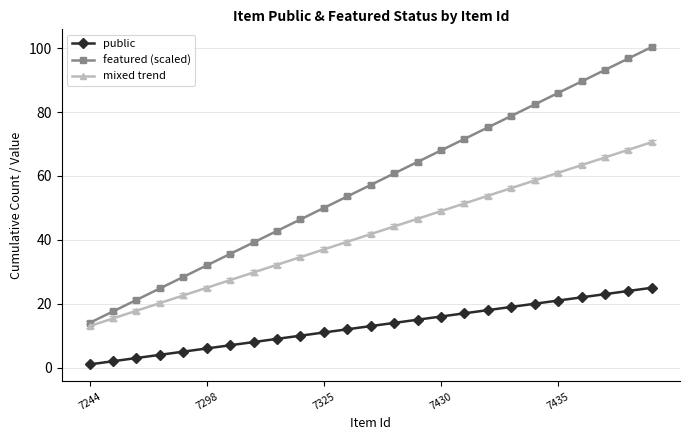

True or false: public and mixed trend cross at least once.

False